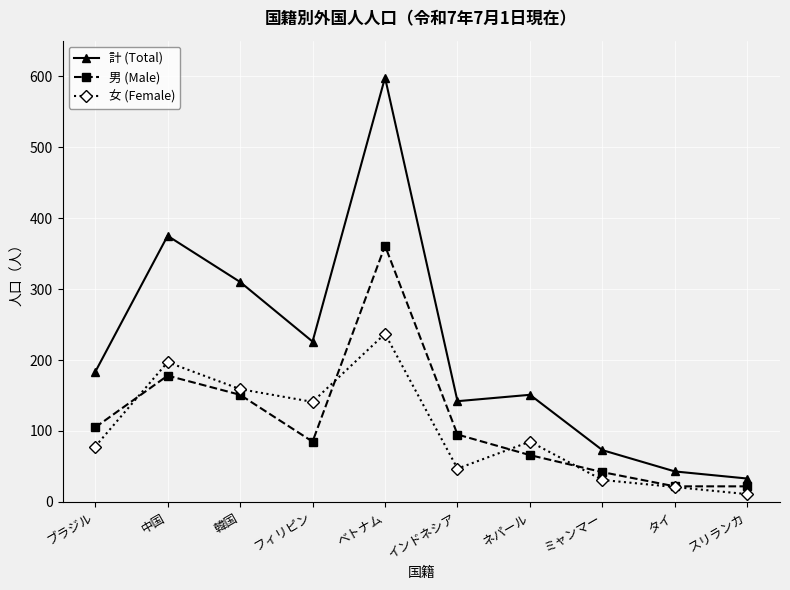

Is it true that 男 (Male) equals 37 at フィリピン?

False